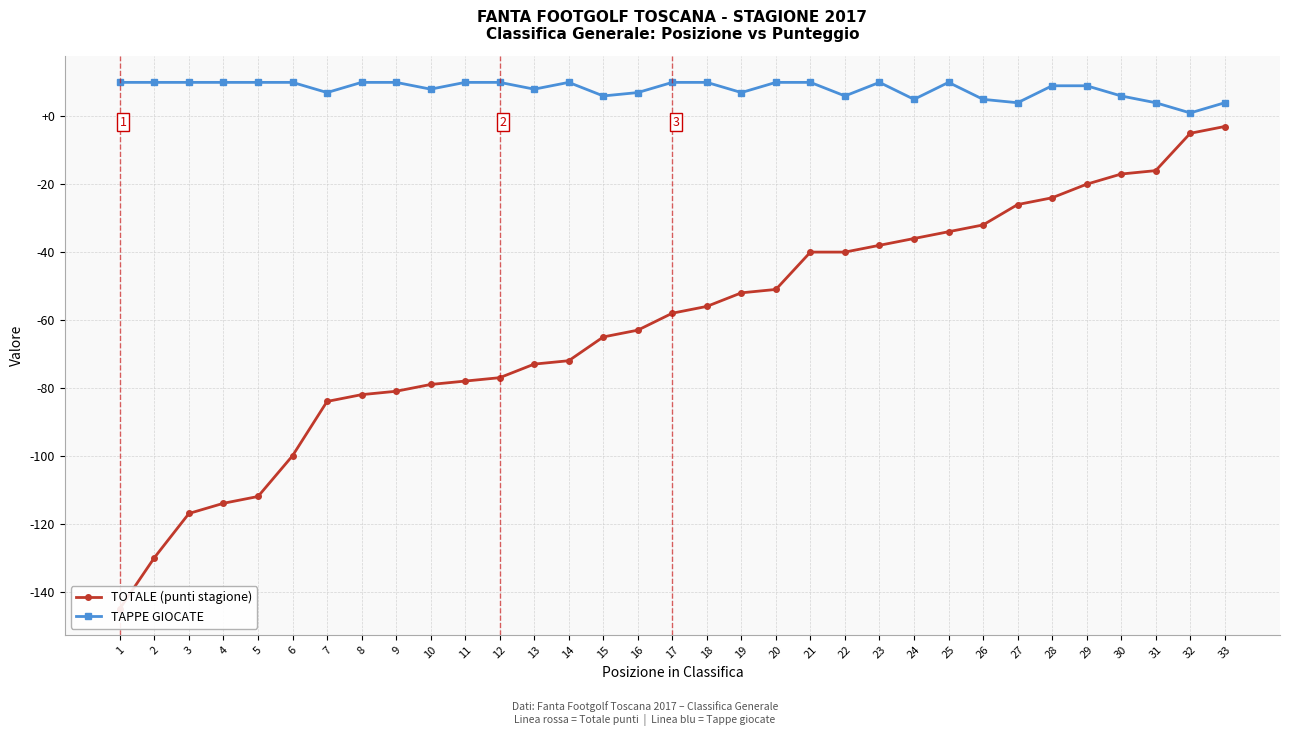

How many data points in TOTALE (punti stagione) are less than -58?

16